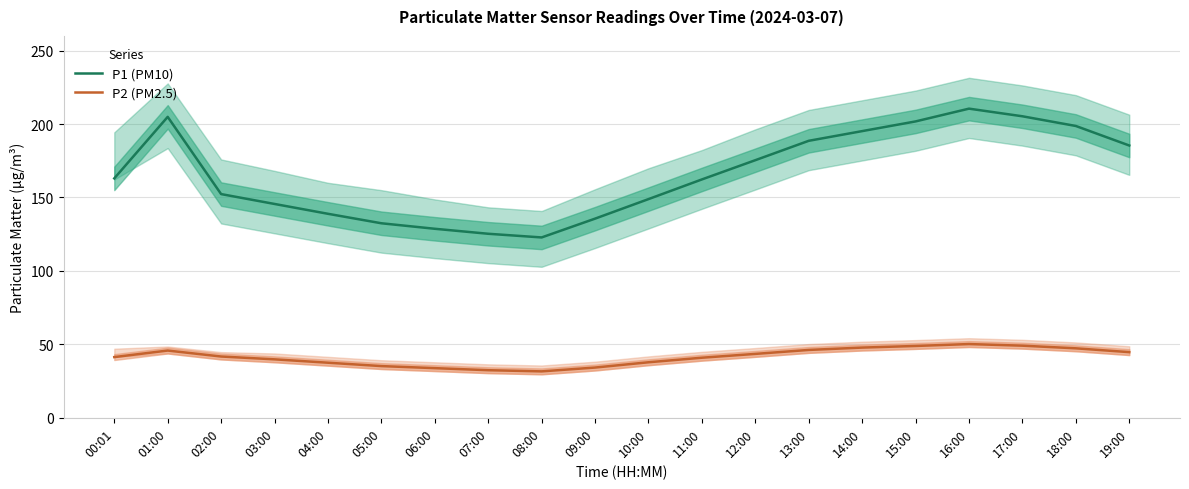

What is the label of the 10th point from the right?

10:00